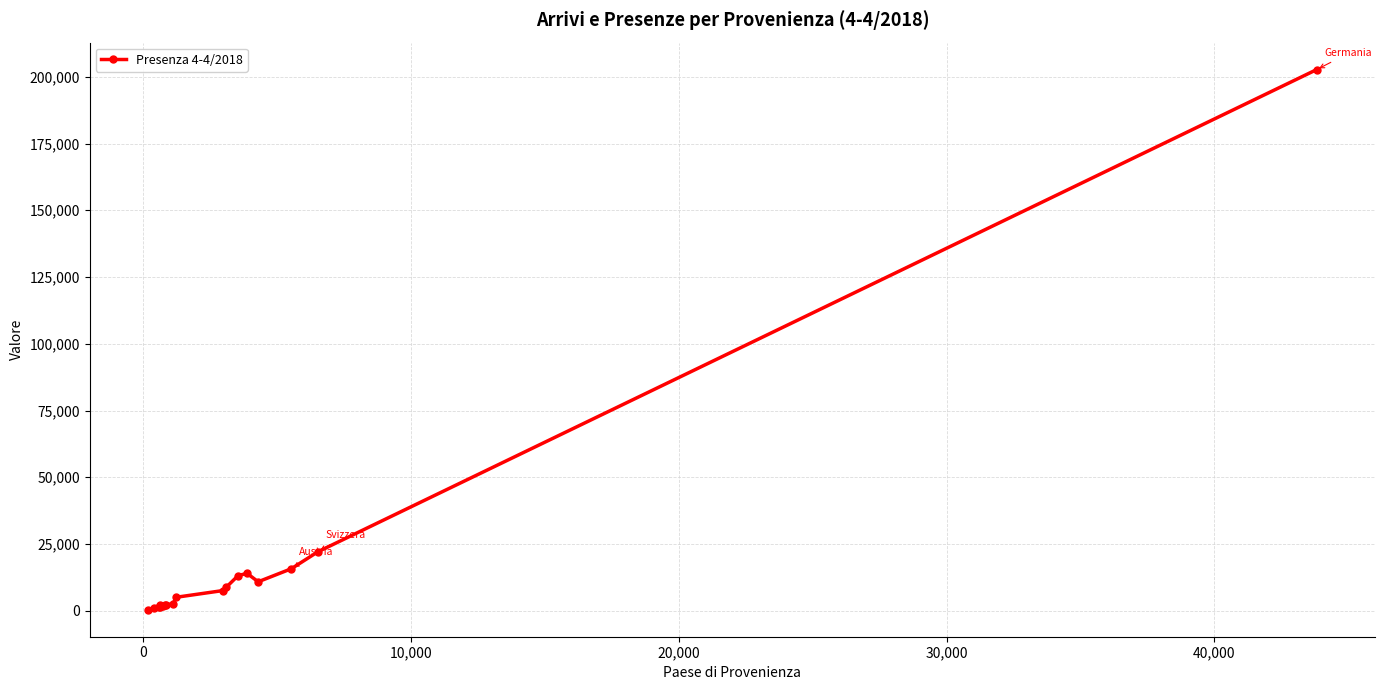

What is the greatest value displayed?

202670